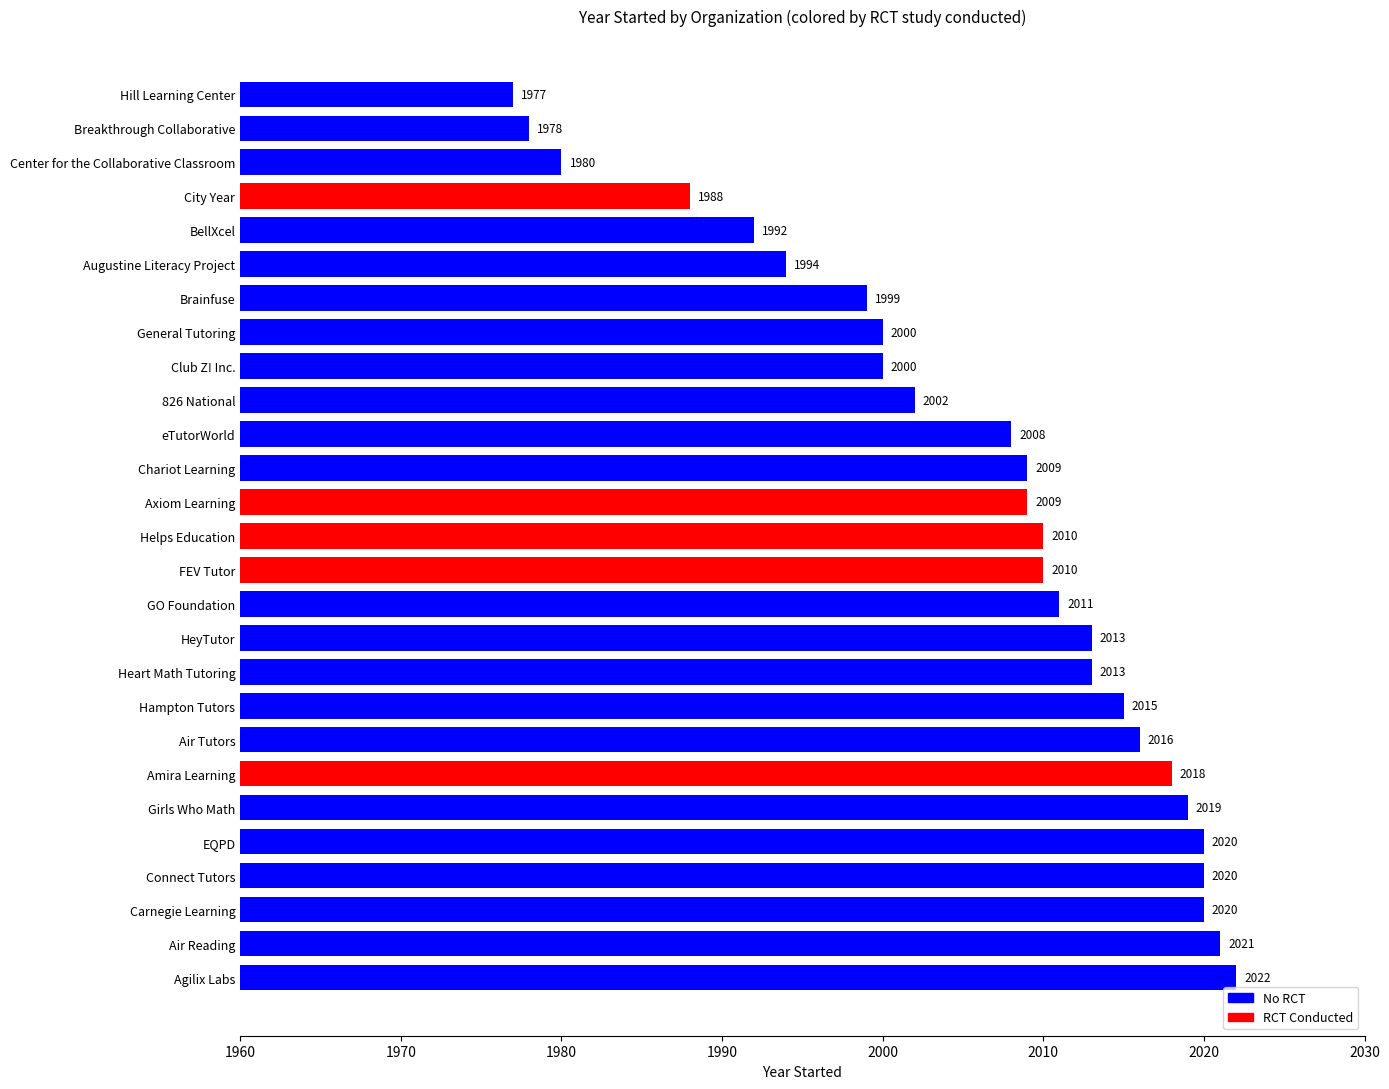

Which category has the highest value across all series?

Agilix Labs